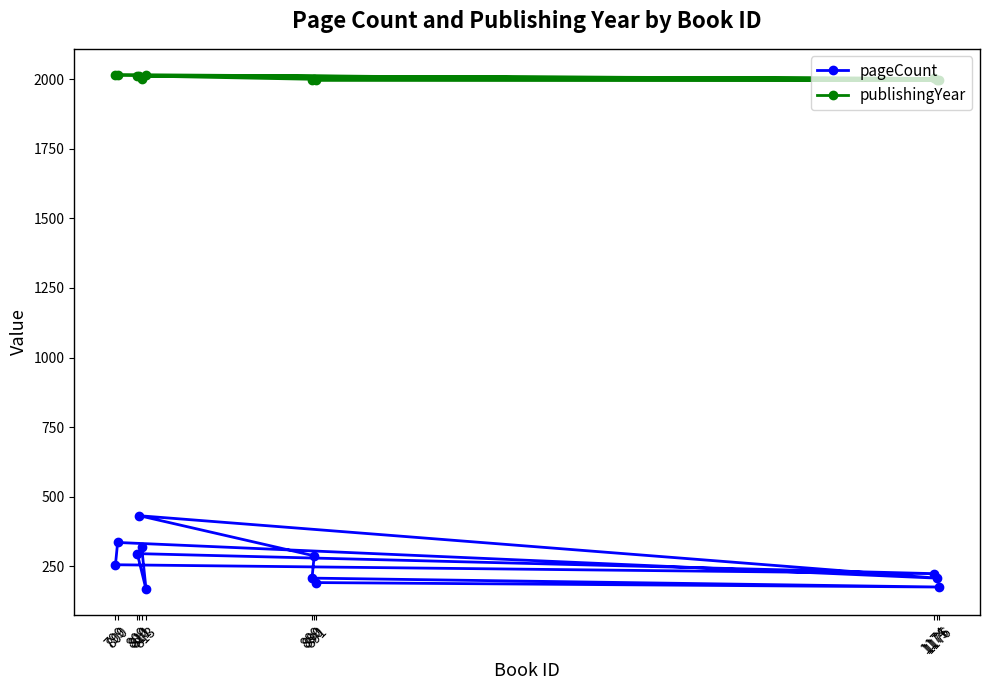

Reading left to right, list all the values displayed in this chart.

pageCount: 811=320	813=168	809=296	1174=224	799=256	800=336	1175=208	810=432	890=288	889=208	1176=176	891=192
publishingYear: 811=2001	813=2013	809=2012	1174=2002	799=2013	800=2016	1175=1995	810=2011	890=1999	889=1996	1176=1996	891=1997